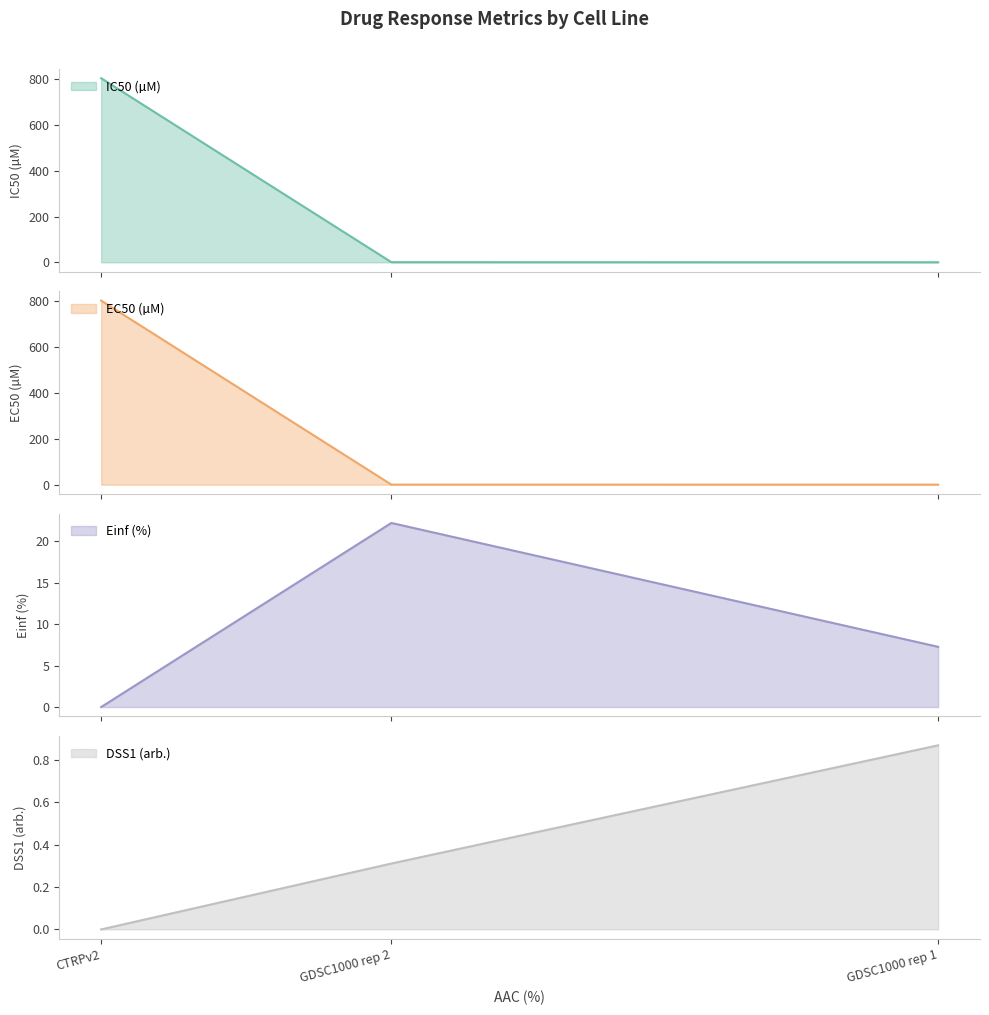

What are all the series names shown in the legend?

IC50 (µM), EC50 (µM), Einf (%), DSS1 (arb.)